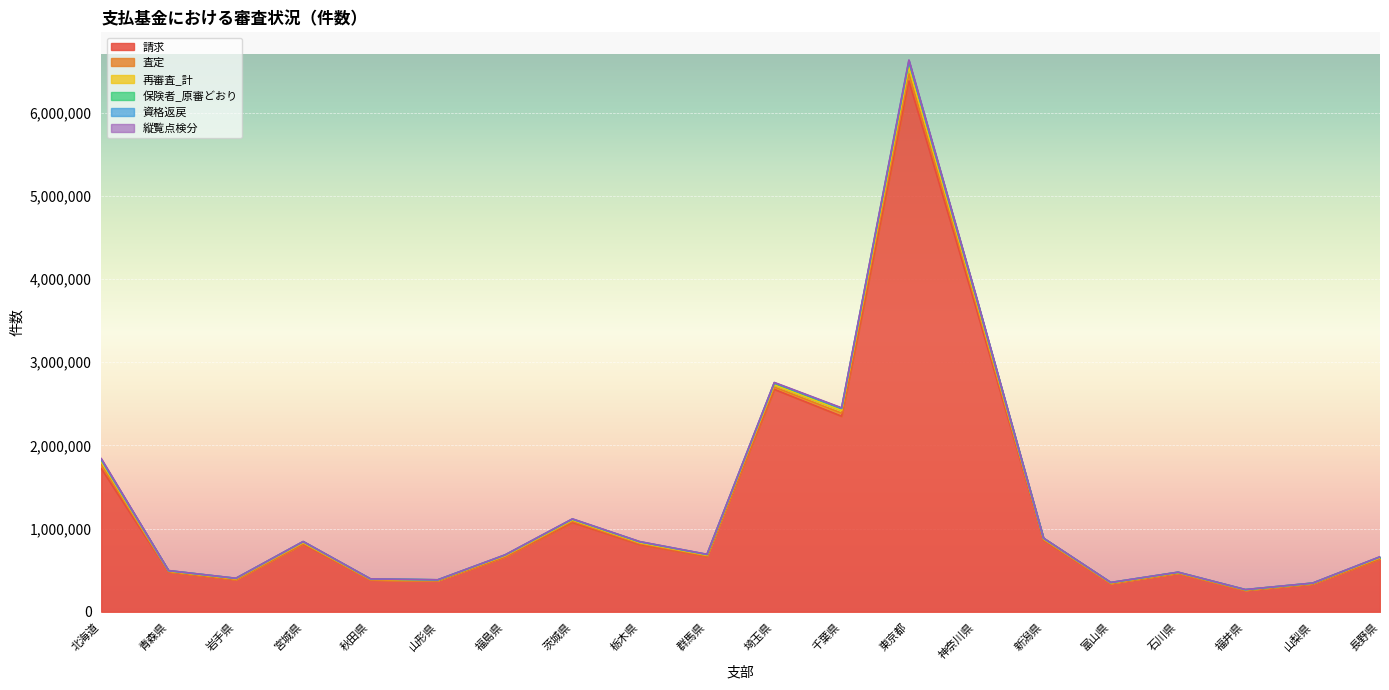

What is the minimum value for 請求?

257681